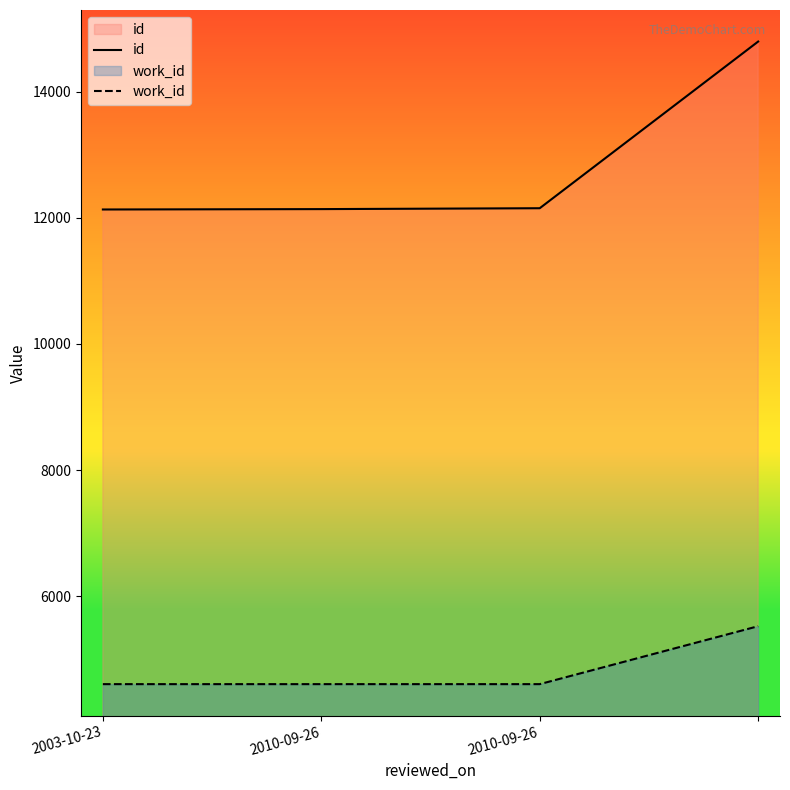

What is the smallest value displayed?

4610